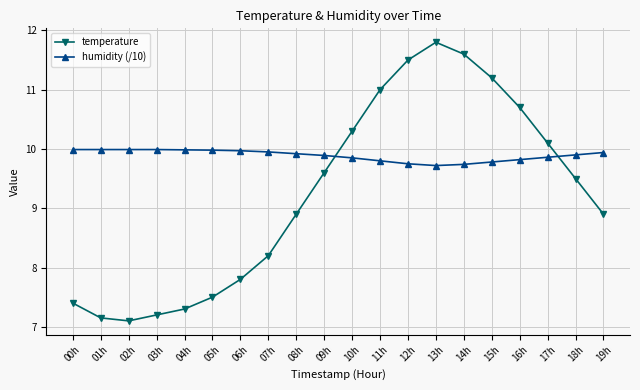

What is the spread (max minus min) of values at 09h?

0.3